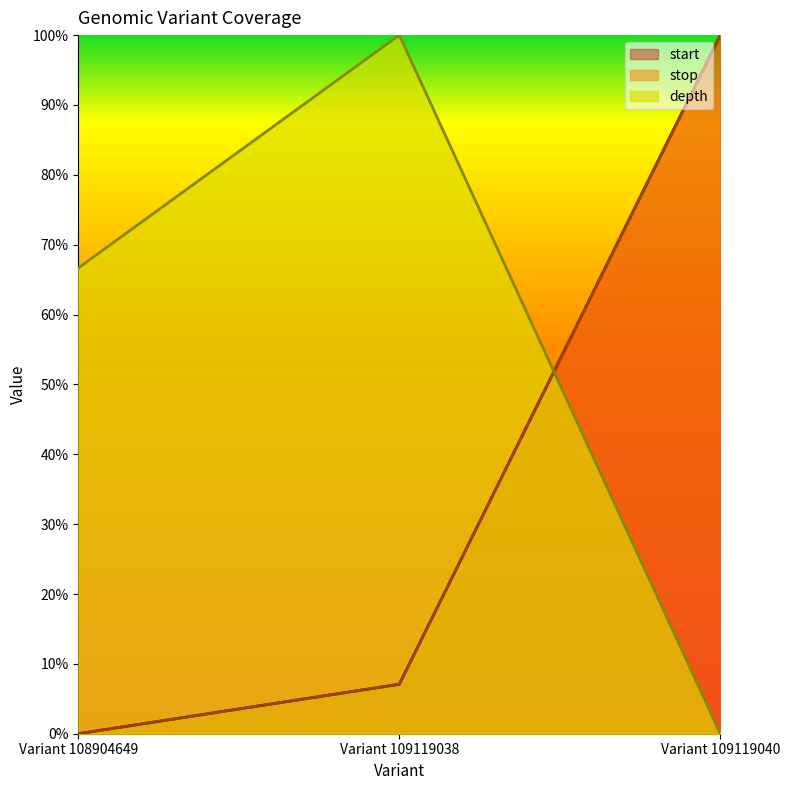

Rank the series at Variant 108904649 from highest to lowest value.

depth, start, stop